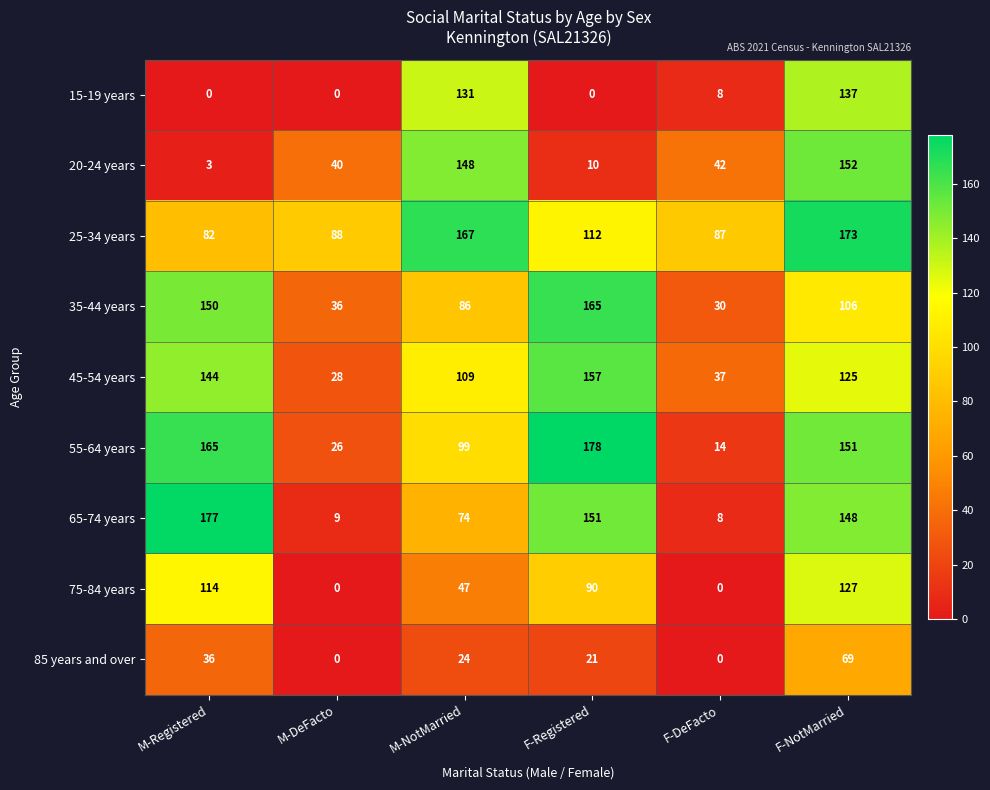

Rank the series by their maximum value, from lowest to highest.

85 years and over, 75-84 years, 15-19 years, 20-24 years, 45-54 years, 35-44 years, 25-34 years, 65-74 years, 55-64 years